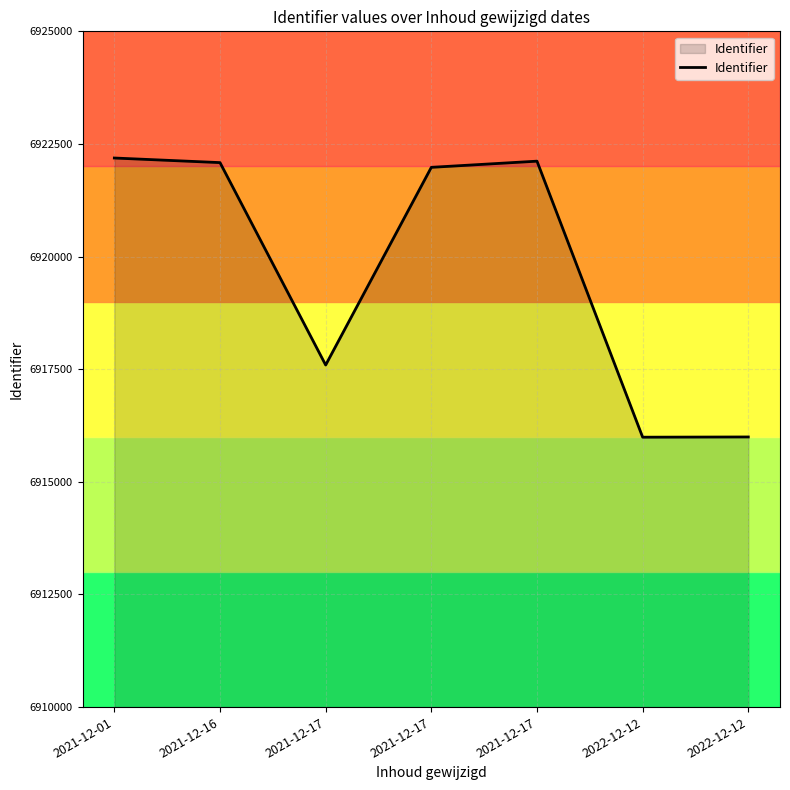

True or false: the data shows 6921981 at 2021-12-17.

True